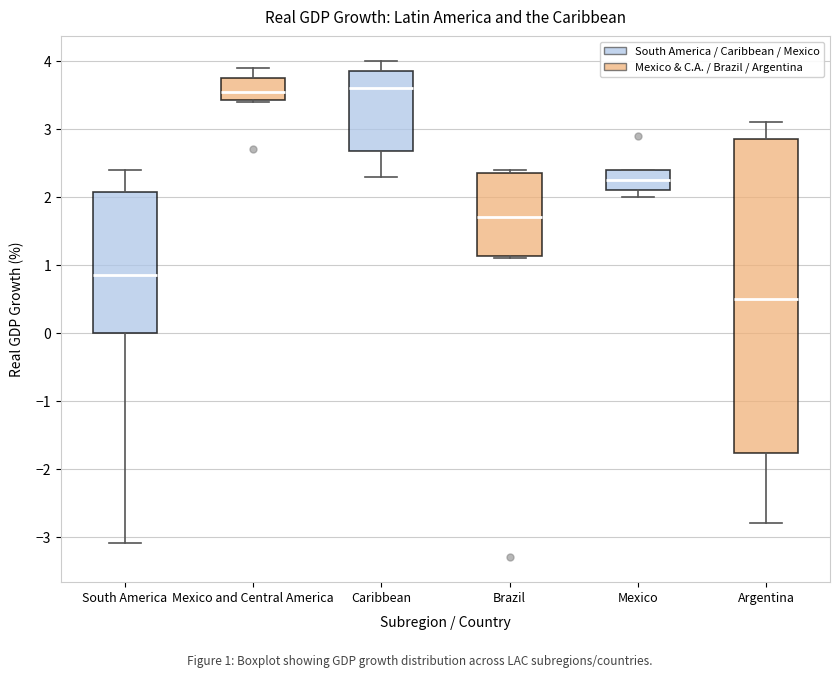

Reading left to right, read every box against the y-axis: the position of its median line, the range the box covers, and the ends of its whiskers. The values are not printed on the chart, so give them approximately, as read against the axis.

South America: median 0.9, box 0.0 to 2.1, whiskers -3.1 to 2.4
Mexico and Central America: median 3.6, box 3.4 to 3.8, whiskers 3.4 to 3.9
Caribbean: median 3.6, box 2.7 to 3.9, whiskers 2.3 to 4.0
Brazil: median 1.7, box 1.1 to 2.4, whiskers 1.1 to 2.4 (just above the box's upper edge)
Mexico: median 2.3, box 2.1 to 2.4, whiskers 2.0 to 2.4
Argentina: median 0.5, box -1.8 to 2.9, whiskers -2.8 to 3.1